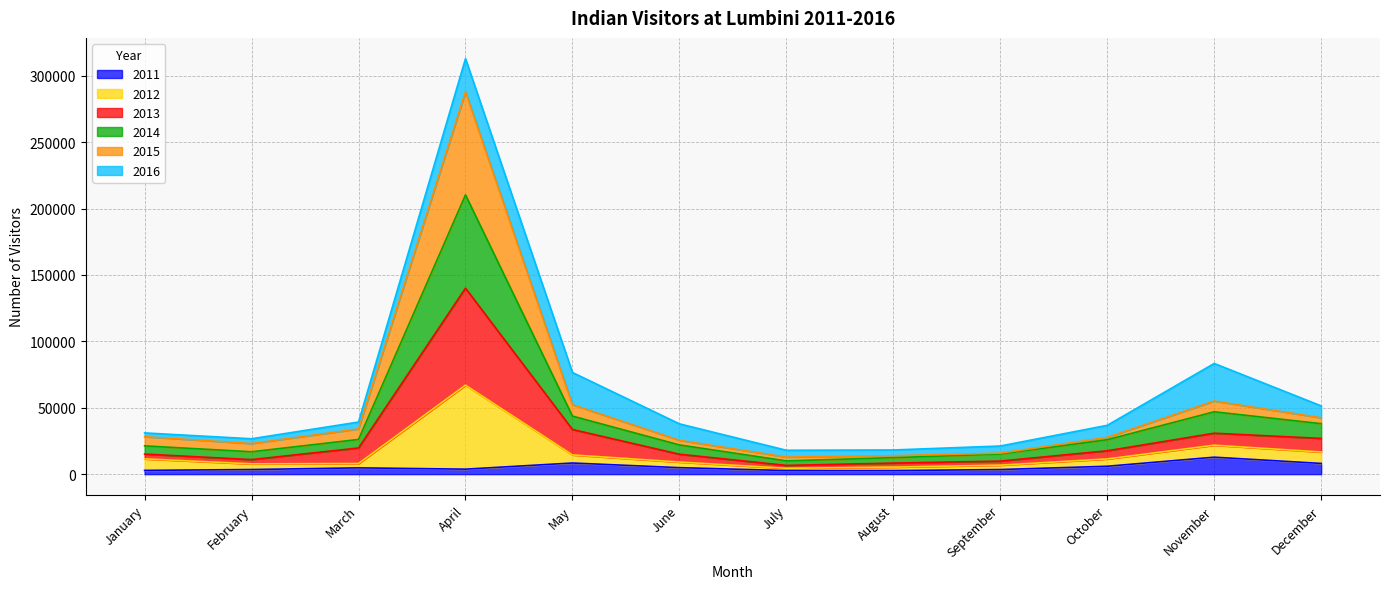

What are all the series names shown in the legend?

2011, 2012, 2013, 2014, 2015, 2016